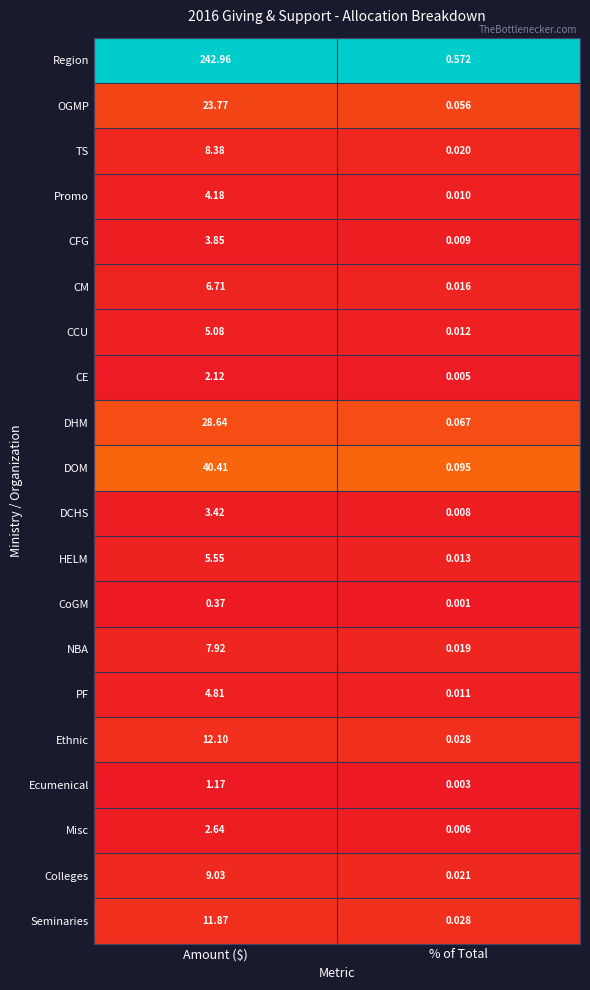

At Amount ($), list the series in order from smallest to largest.

CoGM, Ecumenical, CE, Misc, DCHS, CFG, Promo, PF, CCU, HELM, CM, NBA, TS, Colleges, Seminaries, Ethnic, OGMP, DHM, DOM, Region